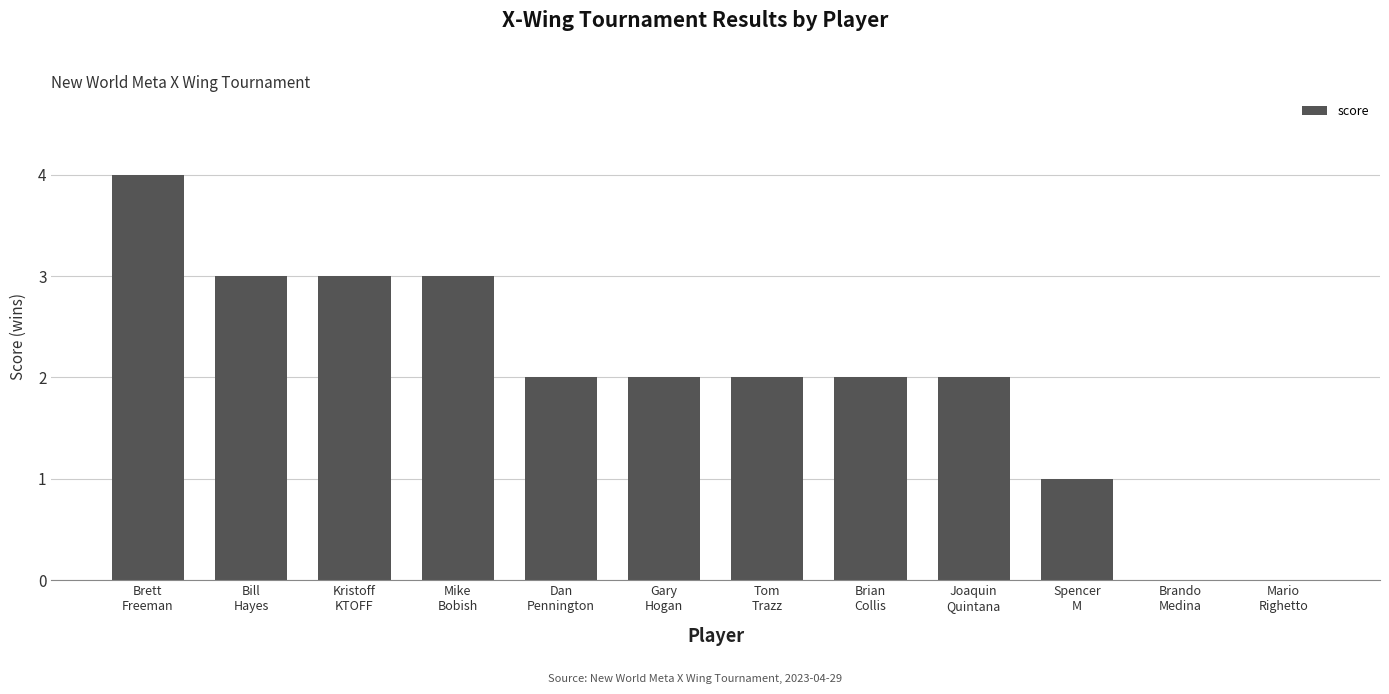

Count the values in the range 2 to 3.

8